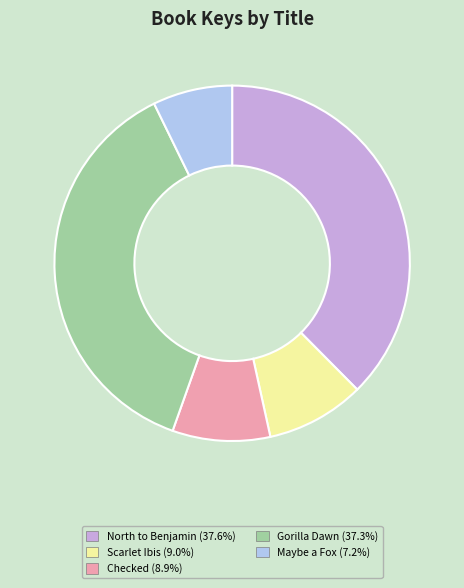

Is there a majority slice in this chart?

No